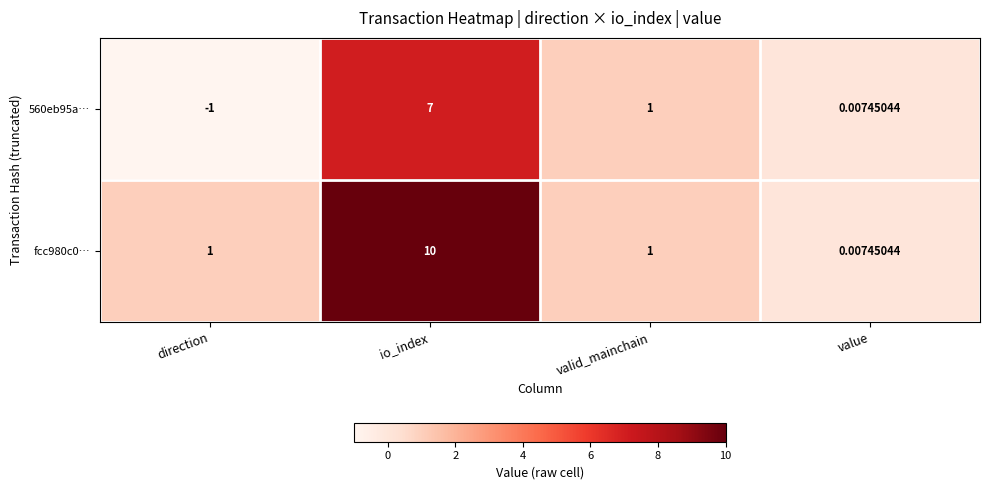

At which category is the sum across all series the highest?

io_index